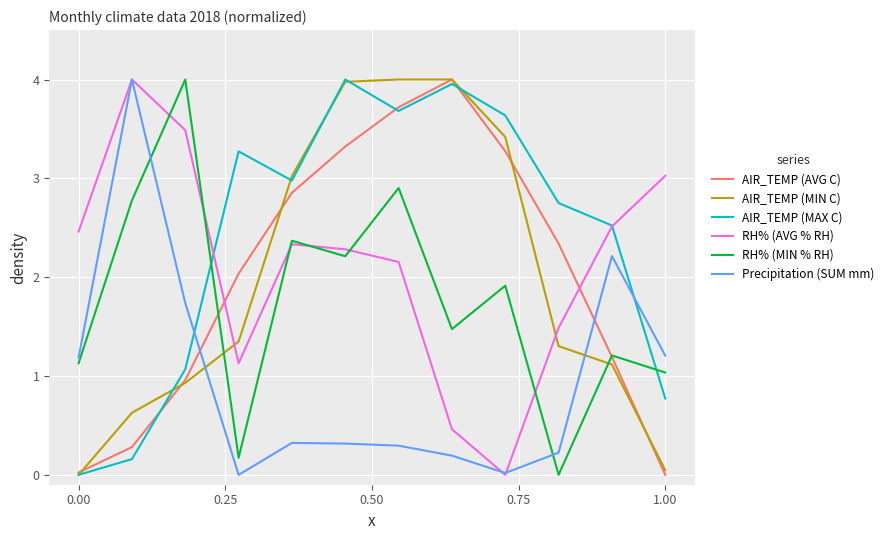

How many lines are shown in the chart?

6